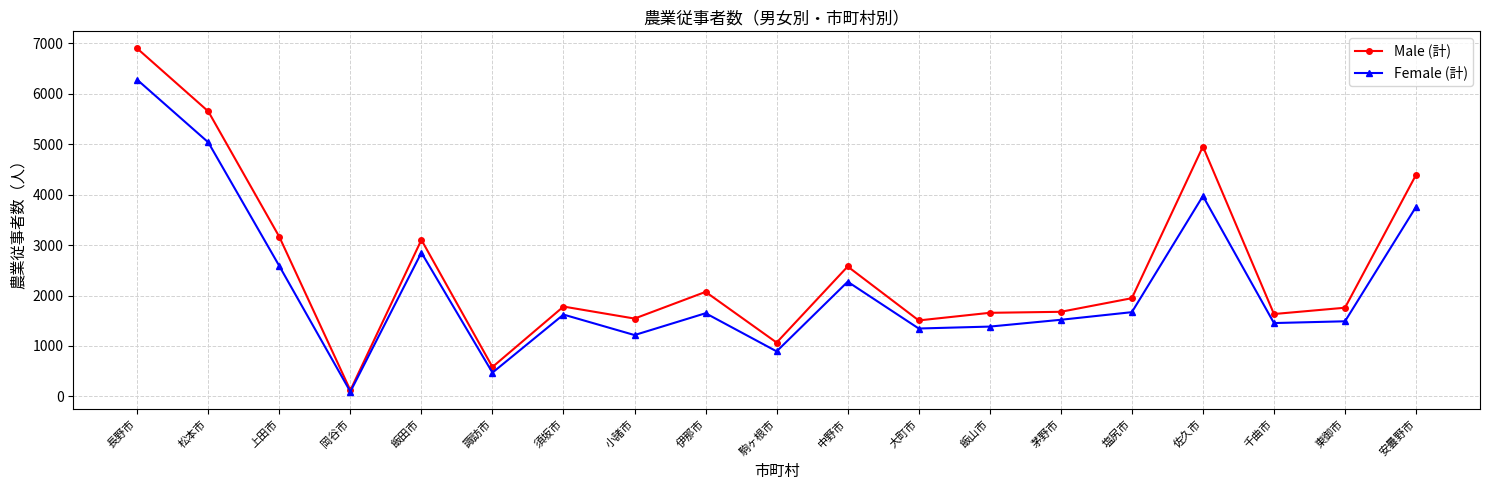

True or false: Female (計) has a value of 1346 at 大町市.

True